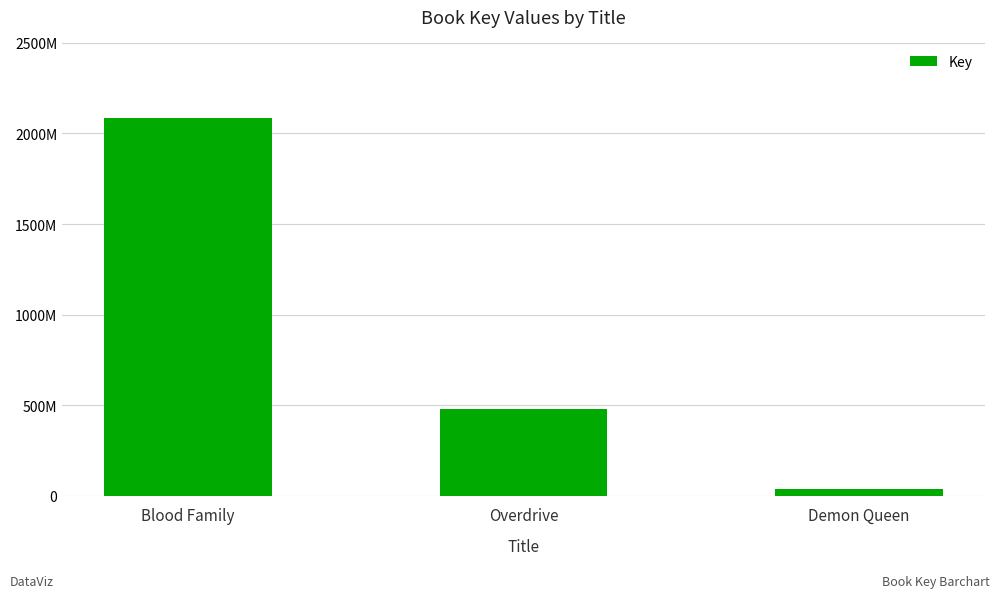

True or false: the data shows 482073874 at Overdrive.

True